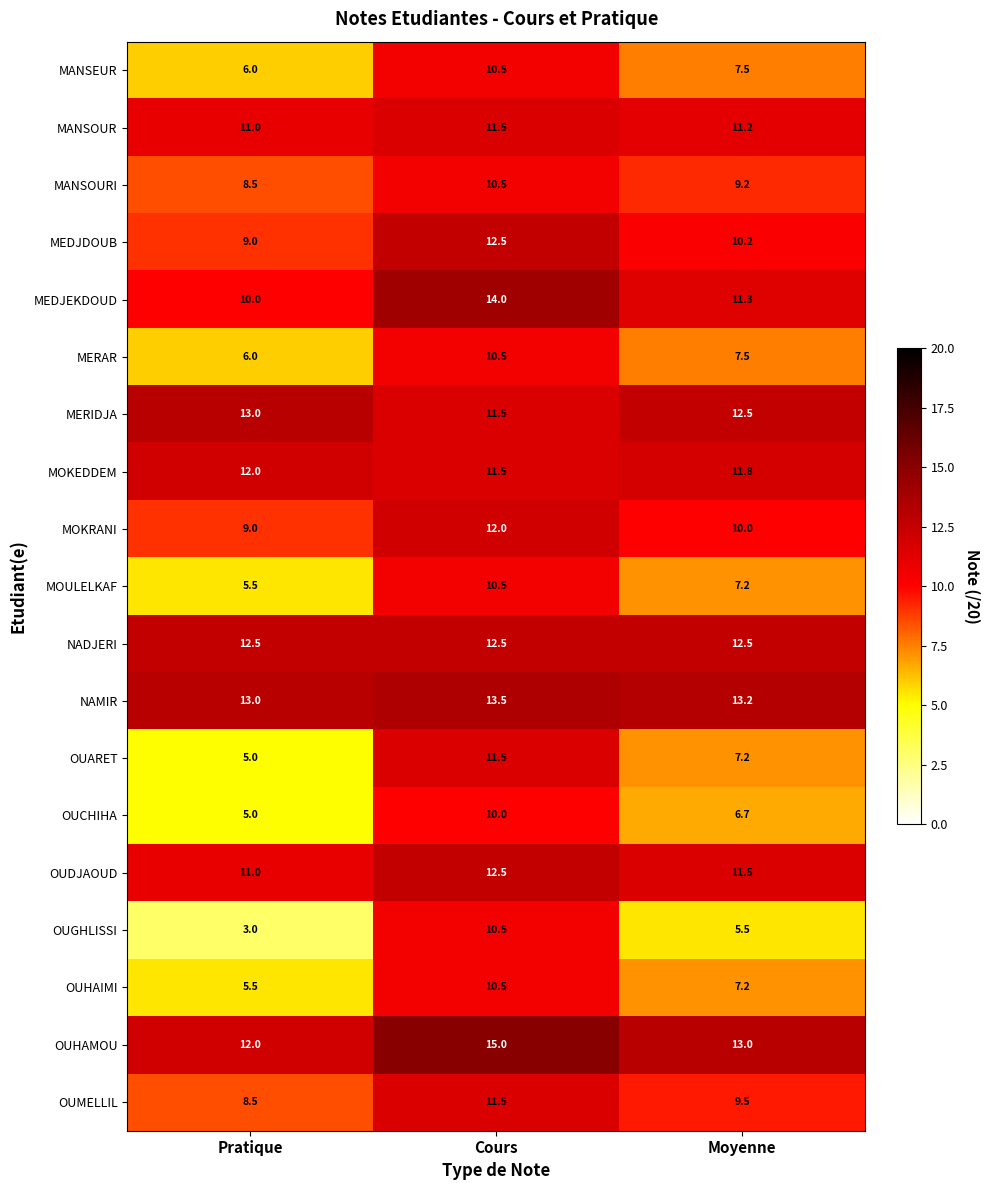

List the labels in order of OUDJAOUD value, smallest first.

Pratique, Moyenne, Cours